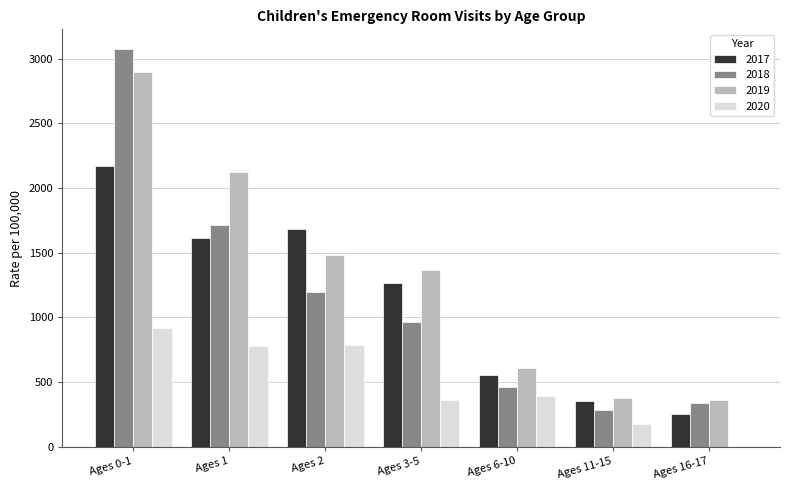

The value of 2018 at Ages 2 is 1824.1. True or false?

False